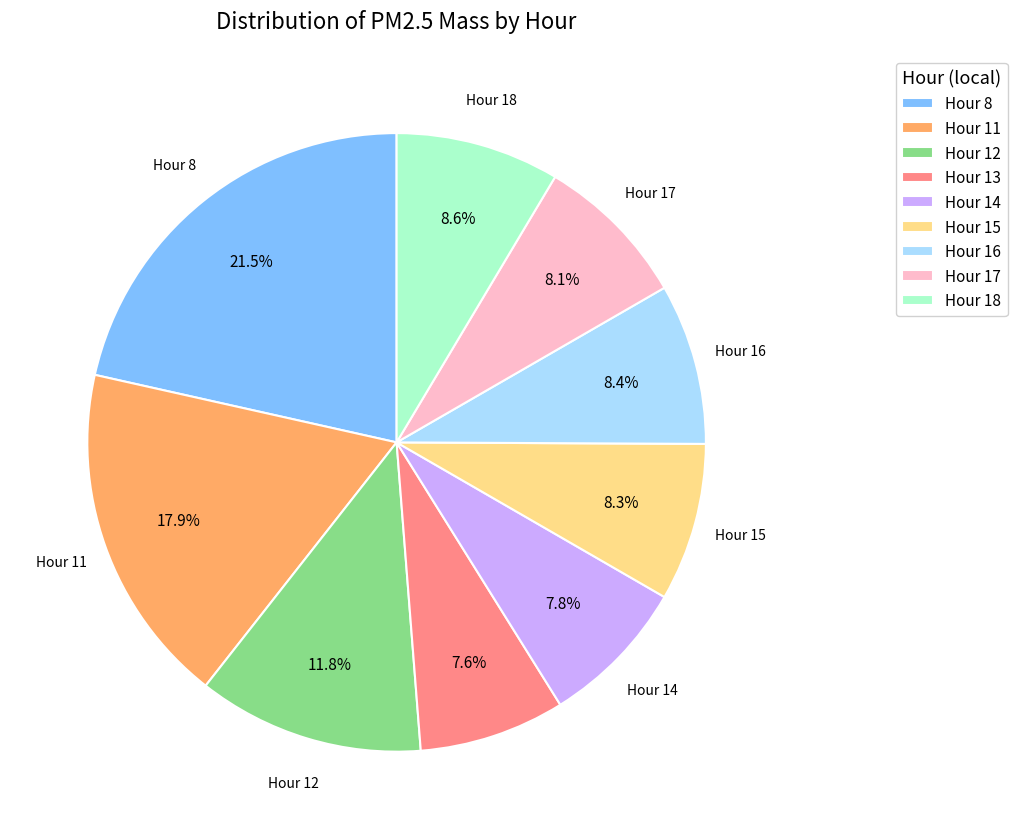

Which has a higher value, Hour 8 or Hour 13?

Hour 8